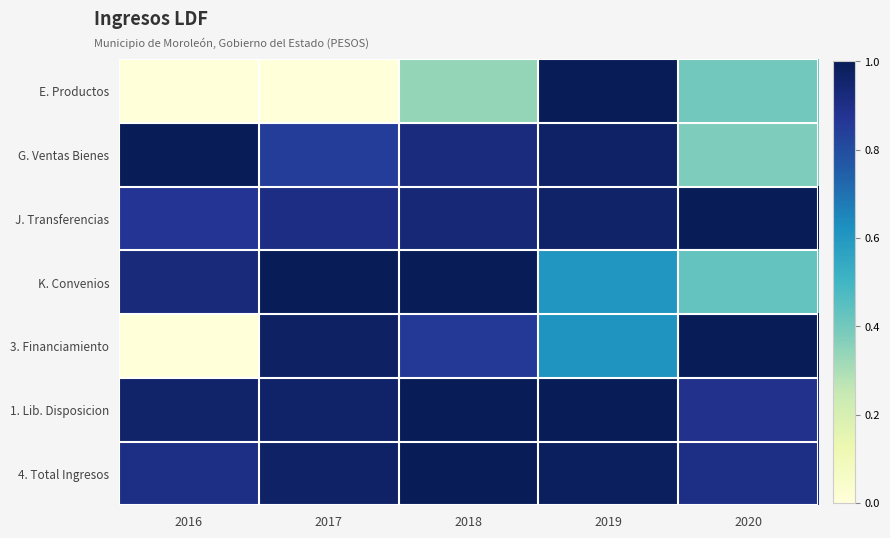

Reading left to right, transcribe all the data shown in this chart.

E. Productos: 2016=0.0	2017=0.0	2018=0.3	2019=1.0	2020=0.4
G. Ventas Bienes: 2016=1.0	2017=0.8	2018=0.9	2019=1.0	2020=0.4
J. Transferencias: 2016=0.9	2017=0.9	2018=0.9	2019=1.0	2020=1.0
K. Convenios: 2016=0.9	2017=1.0	2018=1.0	2019=0.6	2020=0.4
3. Financiamiento: 2016=0.0	2017=1.0	2018=0.9	2019=0.6	2020=1.0
1. Lib. Disposicion: 2016=1.0	2017=1.0	2018=1.0	2019=1.0	2020=0.9
4. Total Ingresos: 2016=0.9	2017=1.0	2018=1.0	2019=1.0	2020=0.9